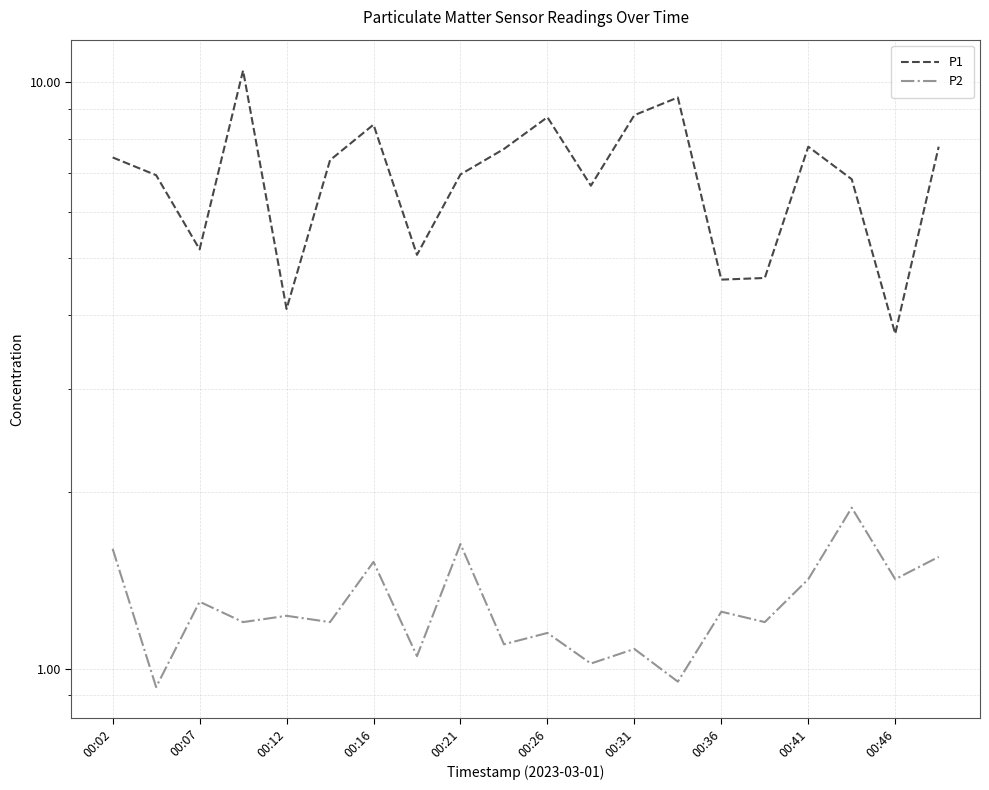

What is the average value of the P1 series?

6.9